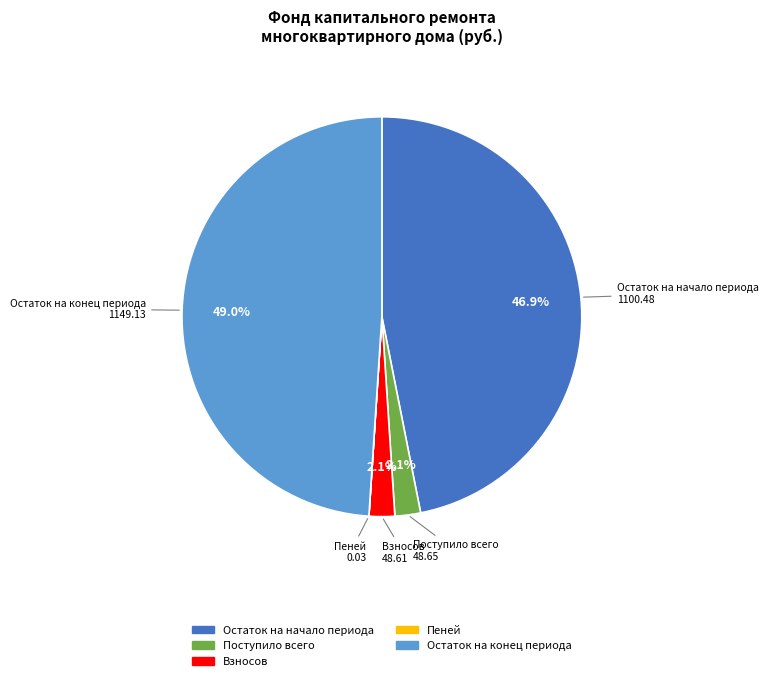

Is there any slice that represents more than half of the pie?

No